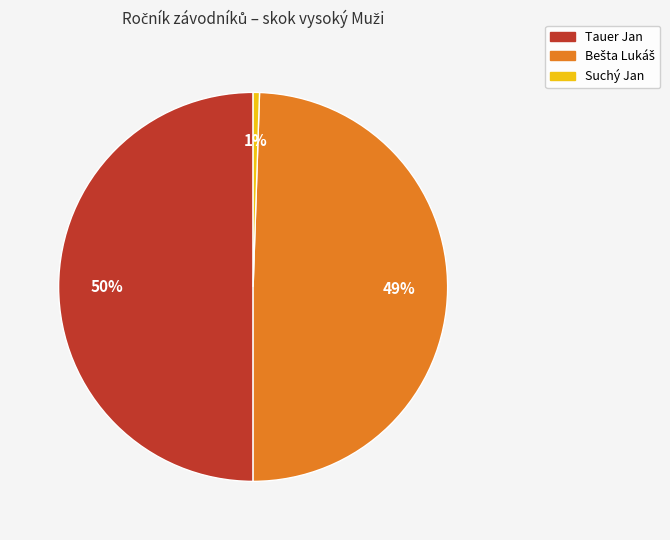

Combined, do Suchý Jan and Tauer Jan account for over 50%?

Yes